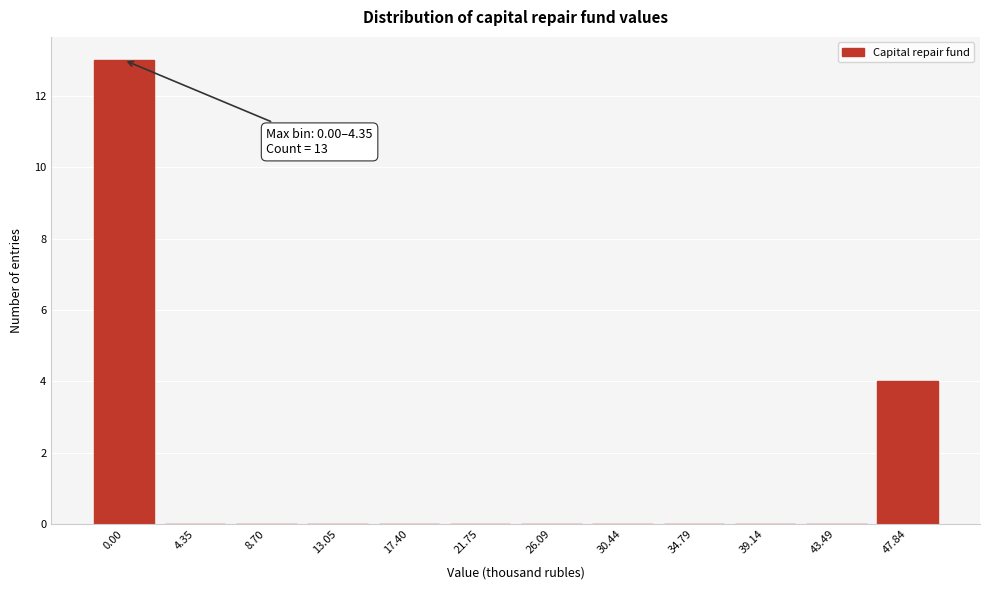

Reading left to right, extract all data points from this chart.

0.00=13	4.35=0	8.70=0	13.05=0	17.40=0	21.75=0	26.09=0	30.44=0	34.79=0	39.14=0	43.49=0	47.84=4